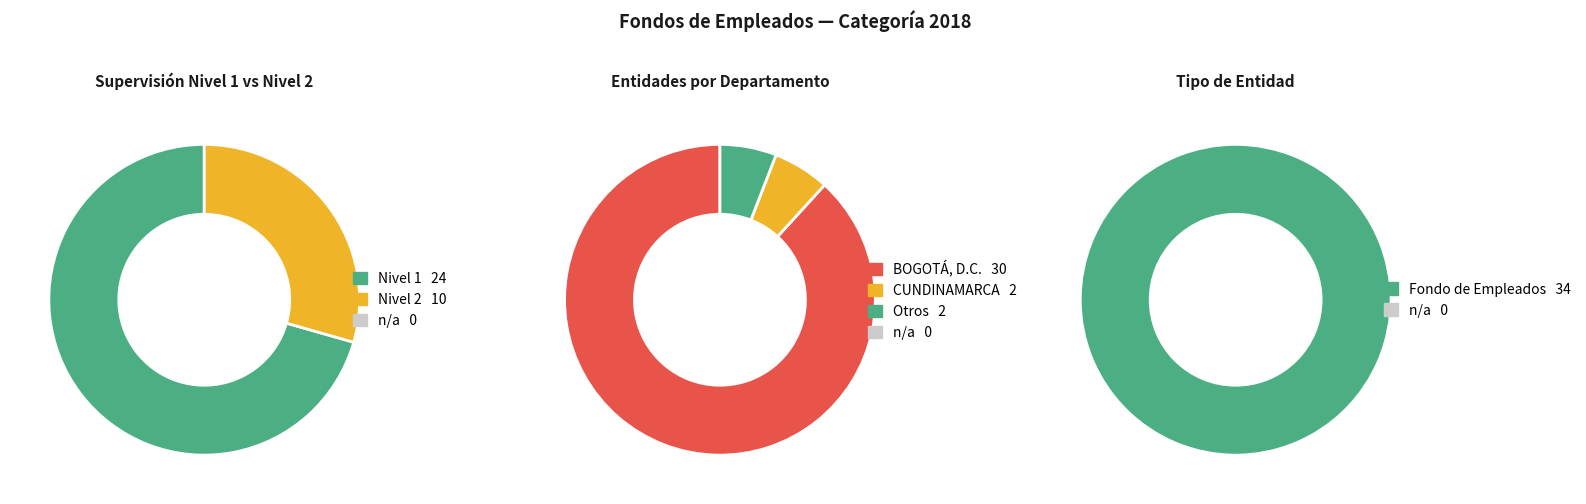

What is the total percentage of Nivel 1 and Nivel 2?

100.0%